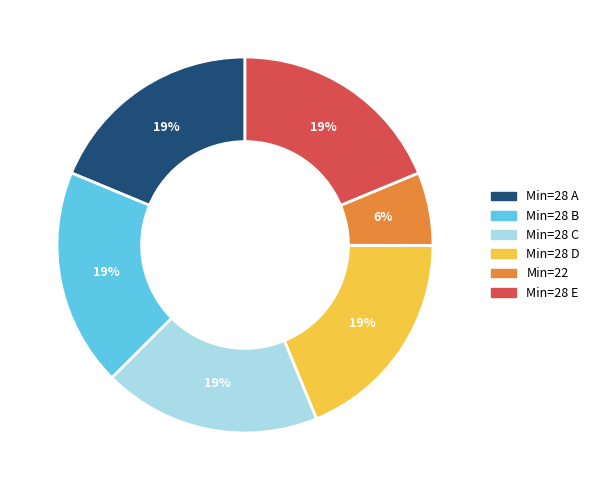

Approximately how many times larger is the value at Min=22 compared to Min=28 B?

0.3